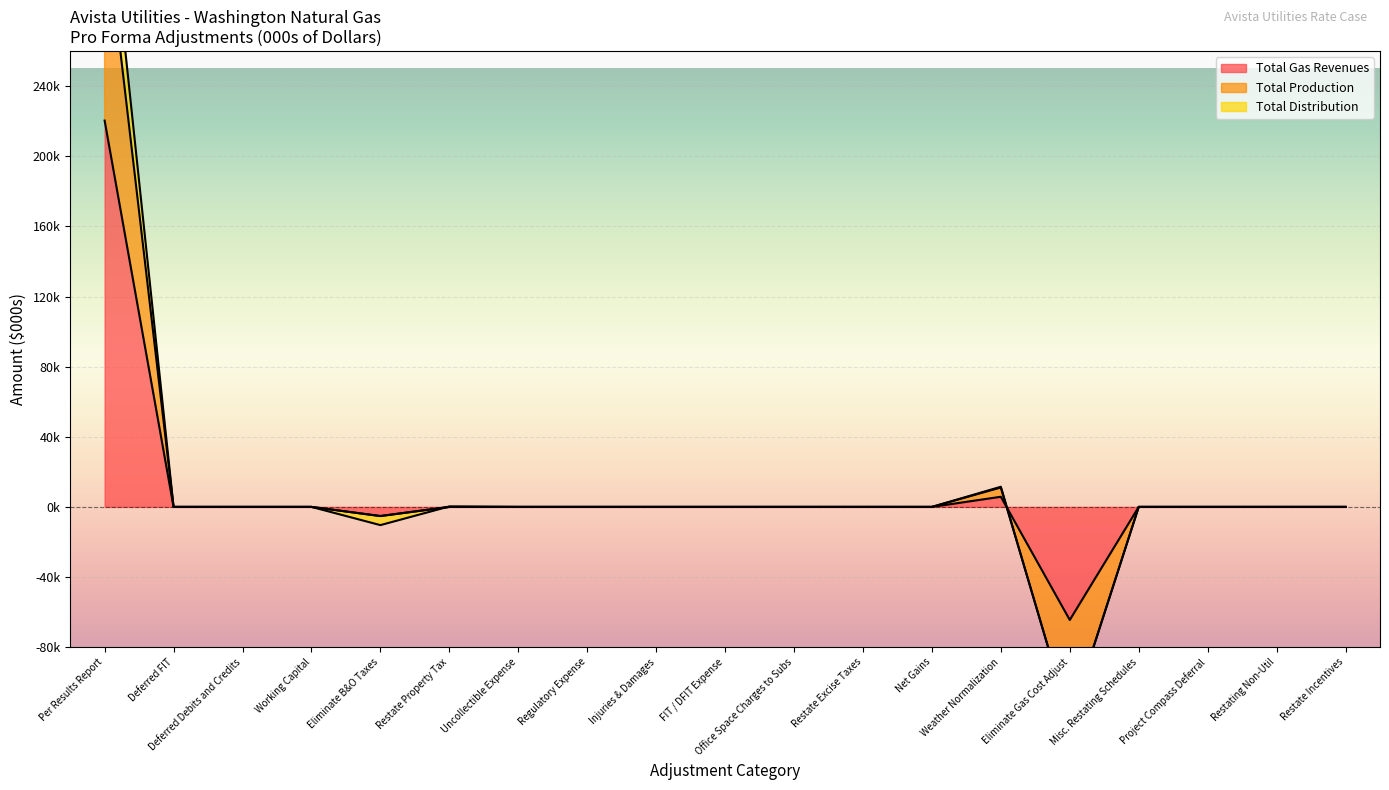

Where is Total Gas Revenues nearest to the value 77950?

Weather Normalization